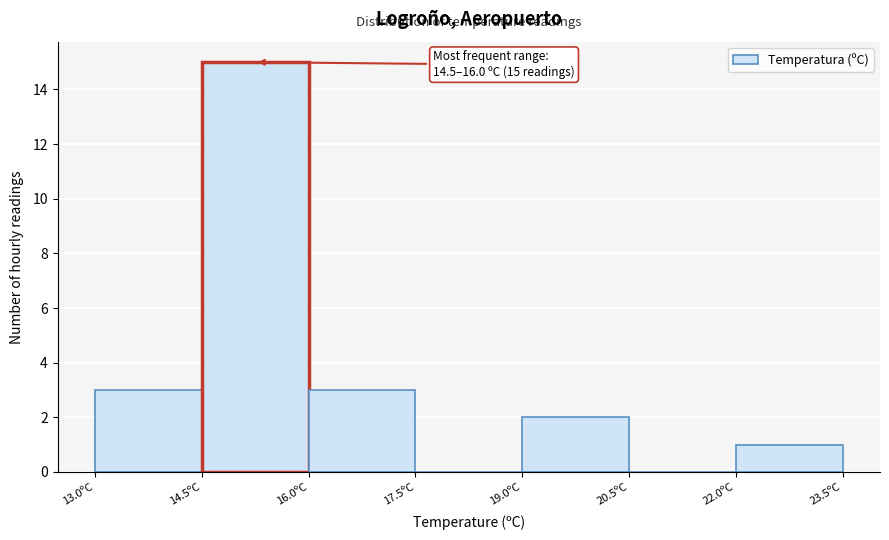

Over which range of the x-axis is the bar tallest?

14.5 to 16.0